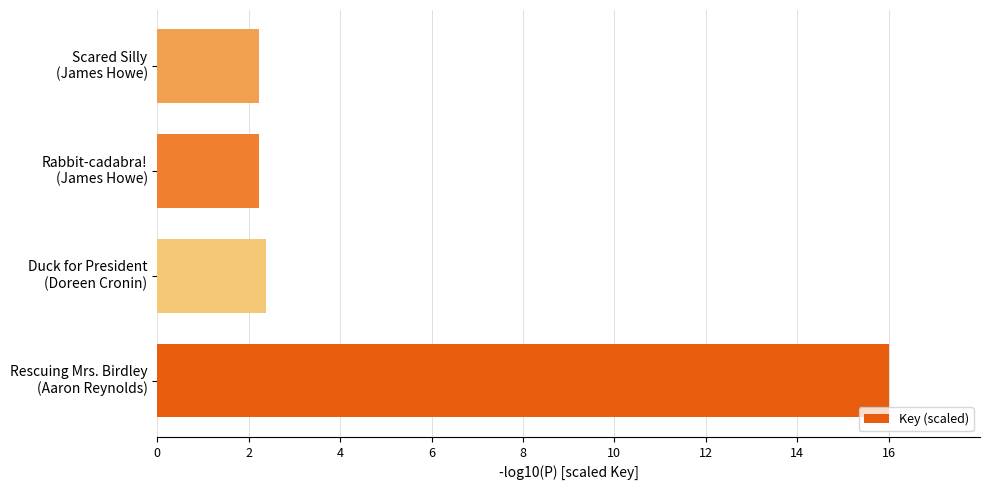

How many bars are there in total?

4